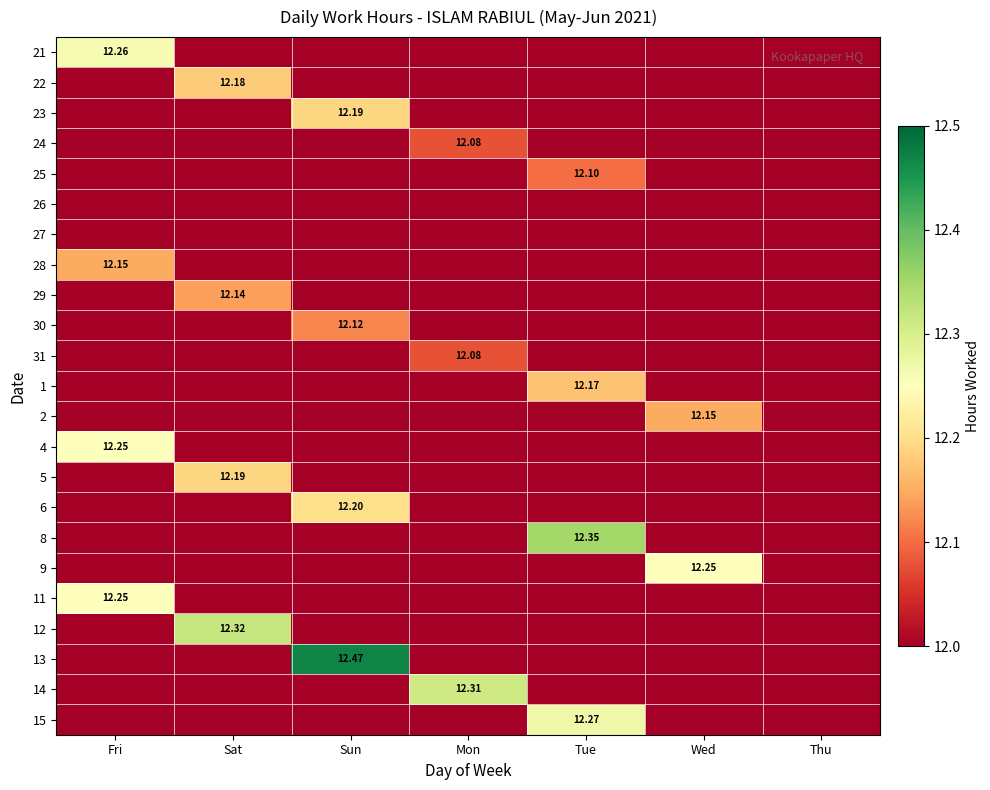

At how many categories does at least one series exceed 0?

6